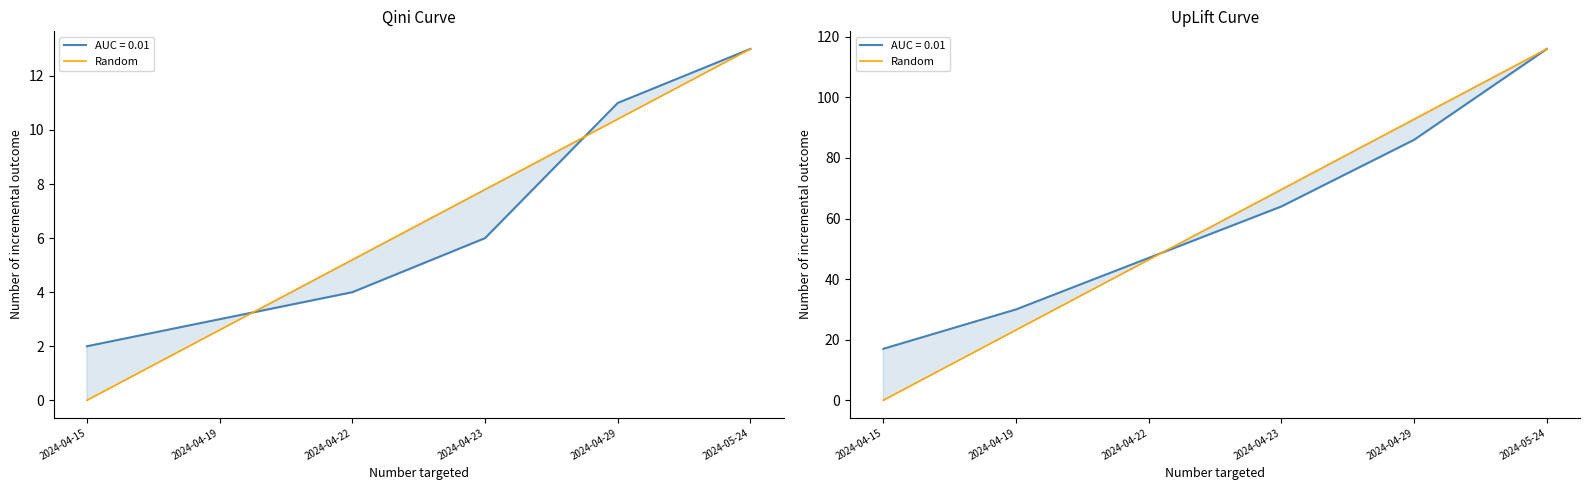

Does the chart display data point markers on the line(s)?

No